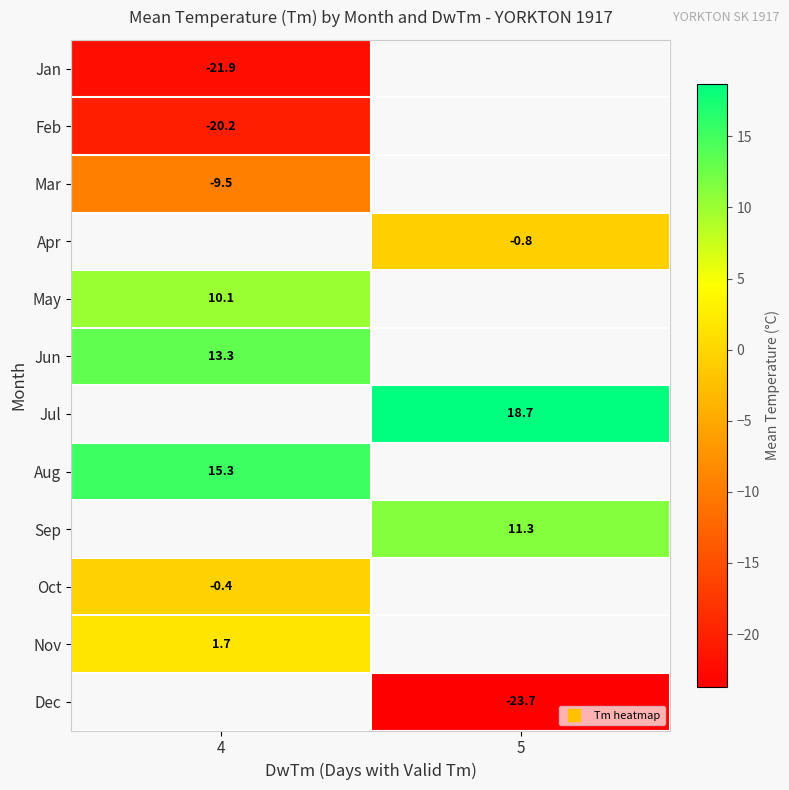

What value does the Mar series have at 4?

-9.5